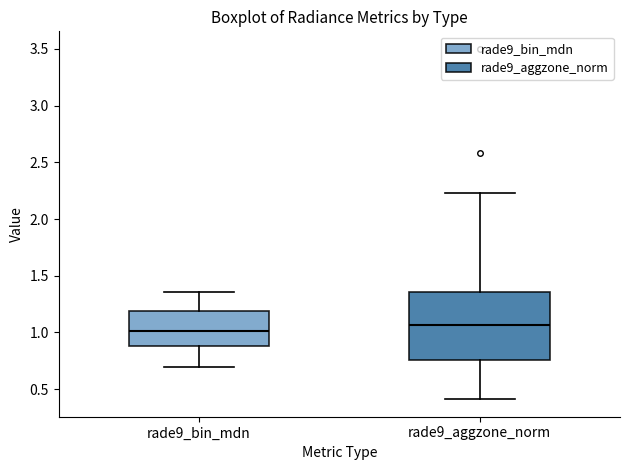

Reading left to right, transcribe this box plot: for each box, give where its median line is, the range the box spans, and where its two whiskers end, as read against the y-axis. The values are not printed on the chart, so give them approximately, as read against the axis.

rade9_bin_mdn: median 1.00, box 0.90 to 1.20, whiskers 0.70 to 1.35
rade9_aggzone_norm: median 1.05, box 0.75 to 1.35, whiskers 0.40 to 2.25